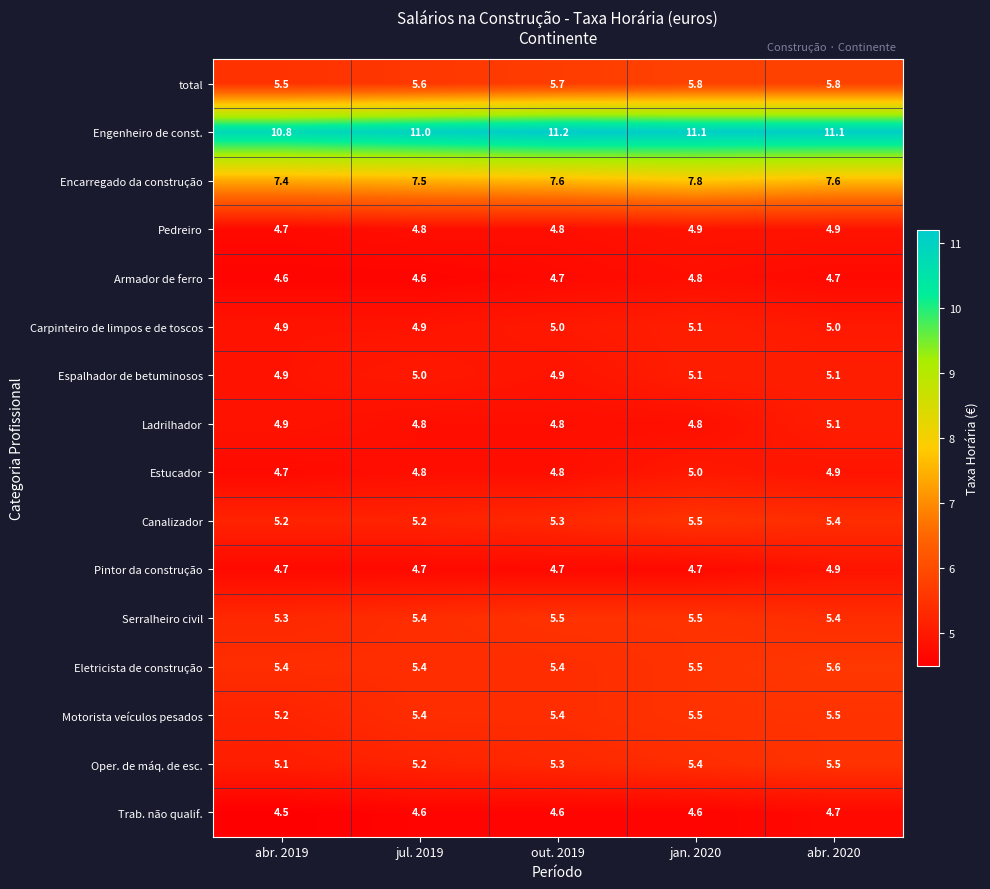

Count the Canalizador values in the range 5 to 6.

5